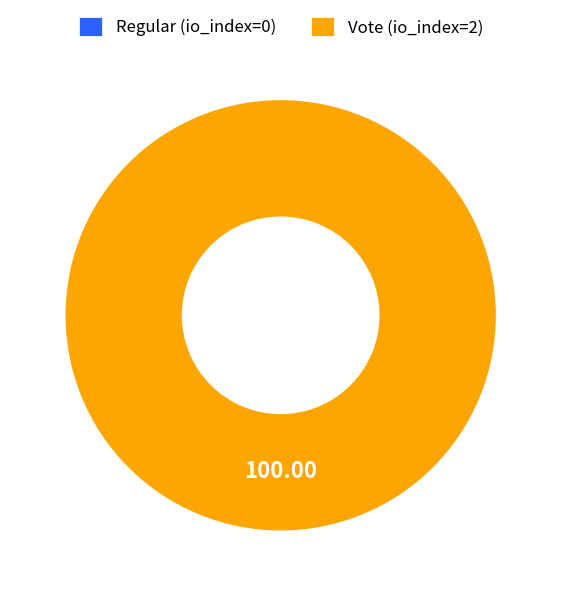

How many segments does this pie chart have?

2